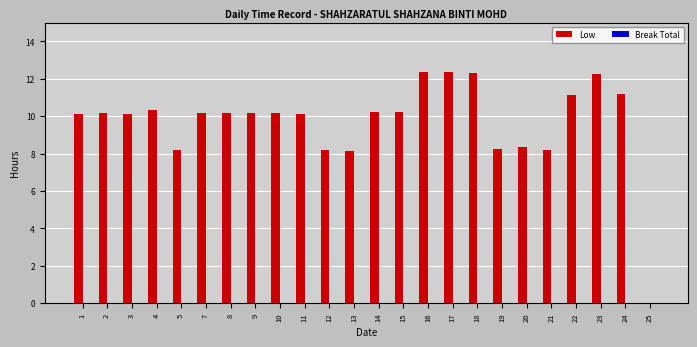

The value at 24 is 15.2. True or false?

False